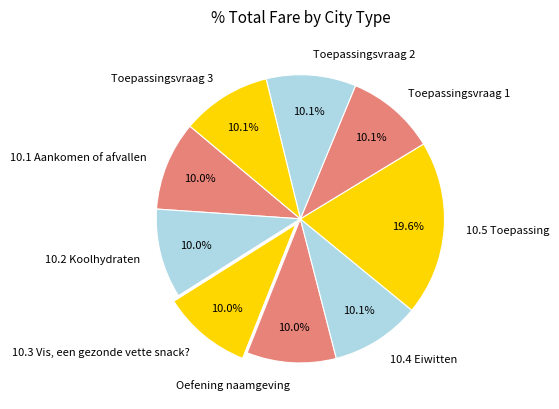

How much of the chart is everything except Toepassingsvraag 3?

89.9%